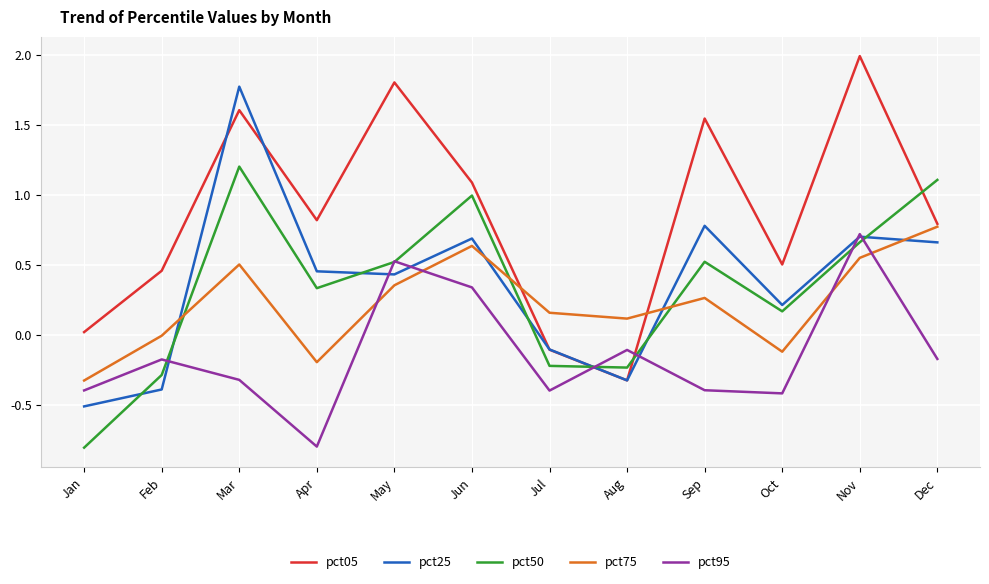

Between Jan and May, which series saw the biggest shift?

pct05